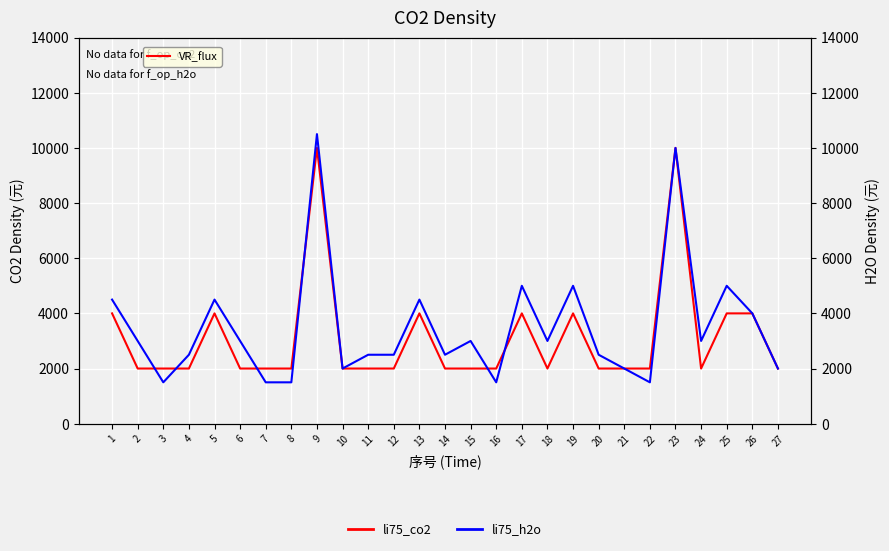

How many lines are shown in the chart?

2